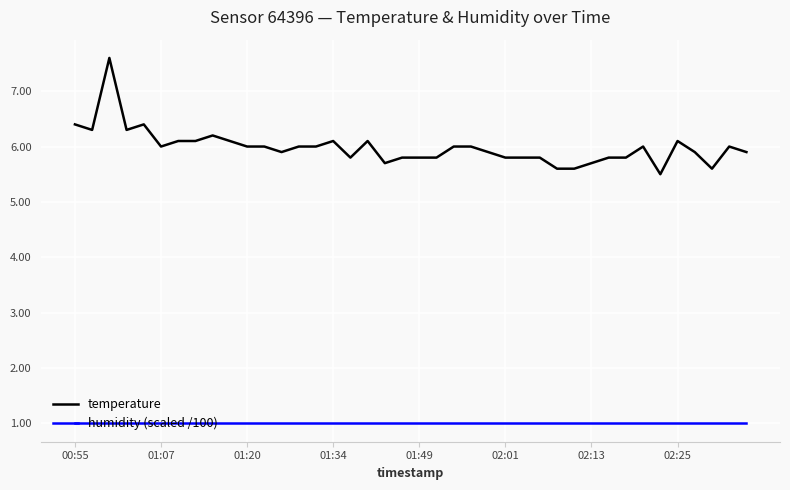

Which series has the largest total across all categories?

temperature